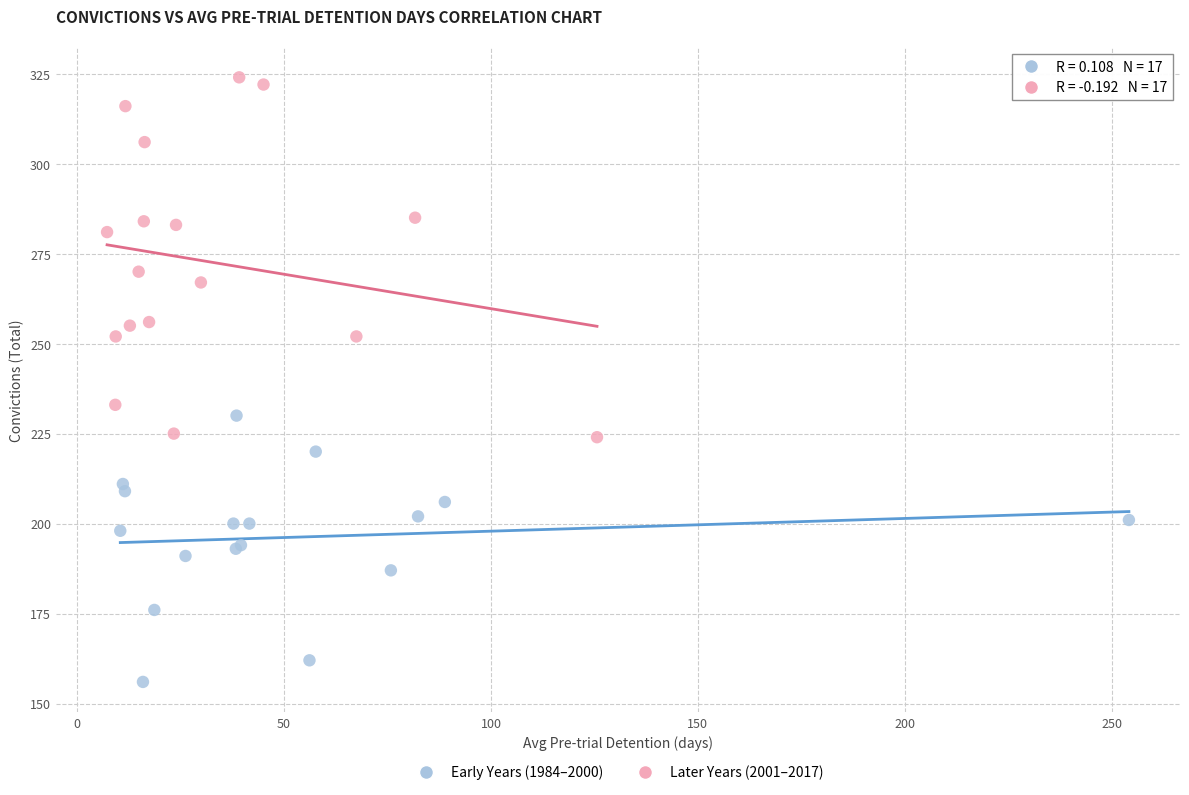

What are all the series names shown in the legend?

Early Years (1984–2000), Later Years (2001–2017)